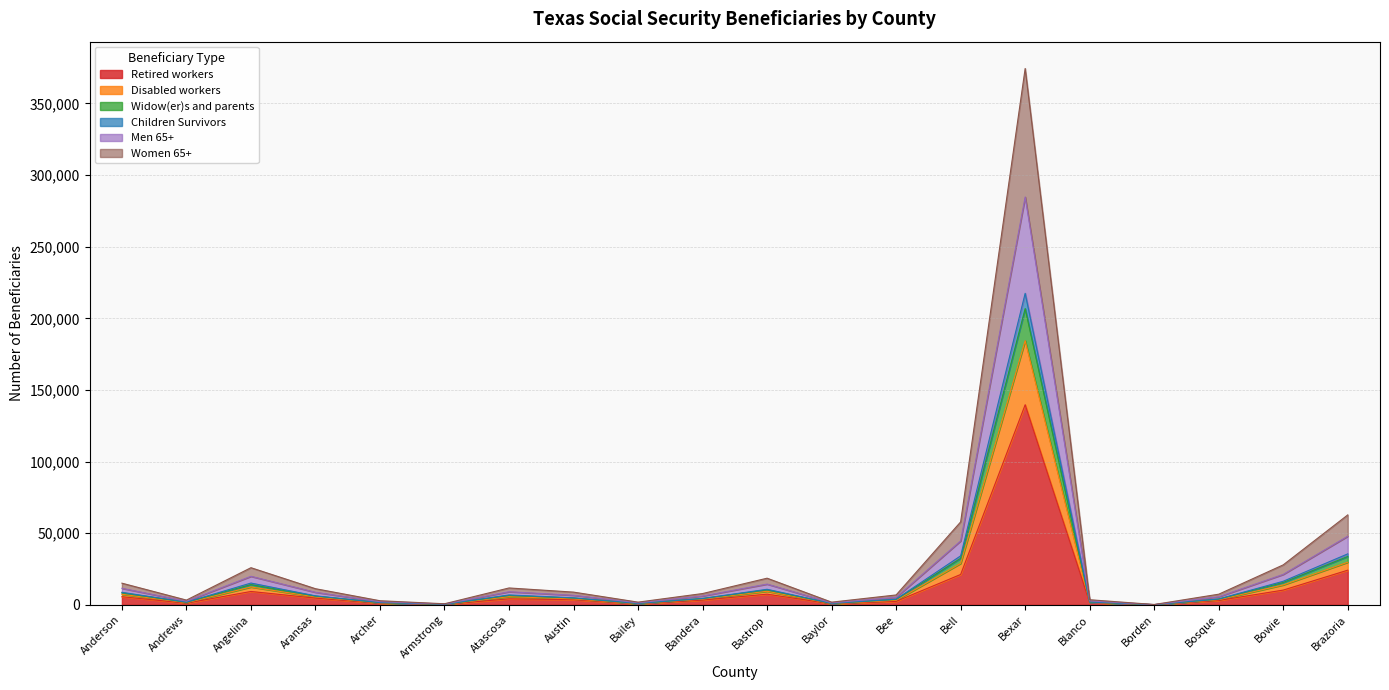

Which series changed the most between Armstrong and Borden?

Widow(er)s and parents